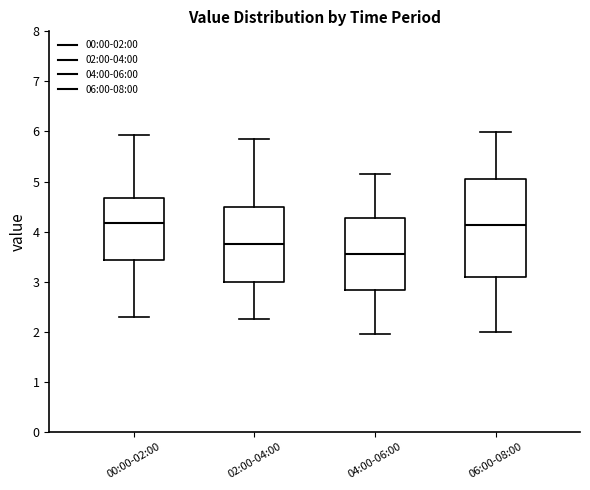

Which box is the tallest, from its lower edge to its upper edge?

06:00-08:00